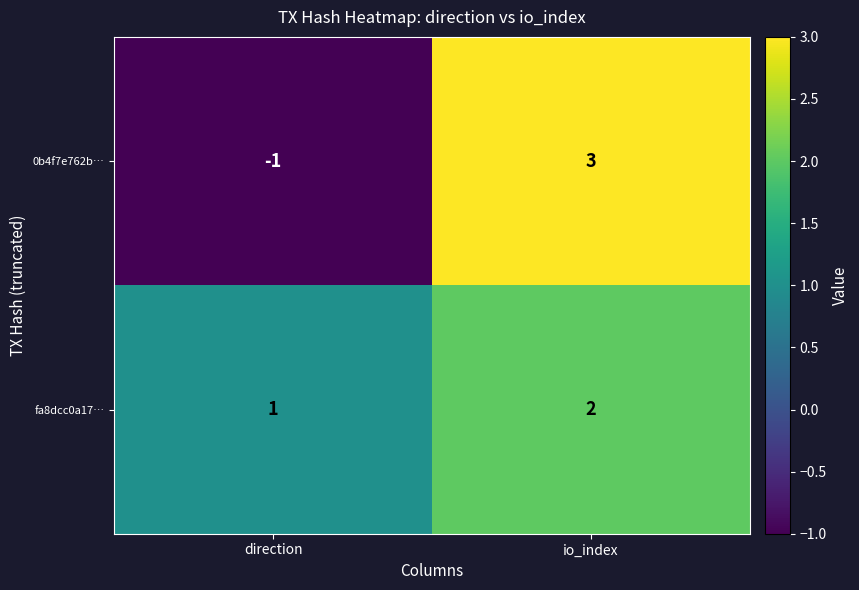

List the series in order of their peak value, lowest first.

fa8dcc0a17…, 0b4f7e762b…